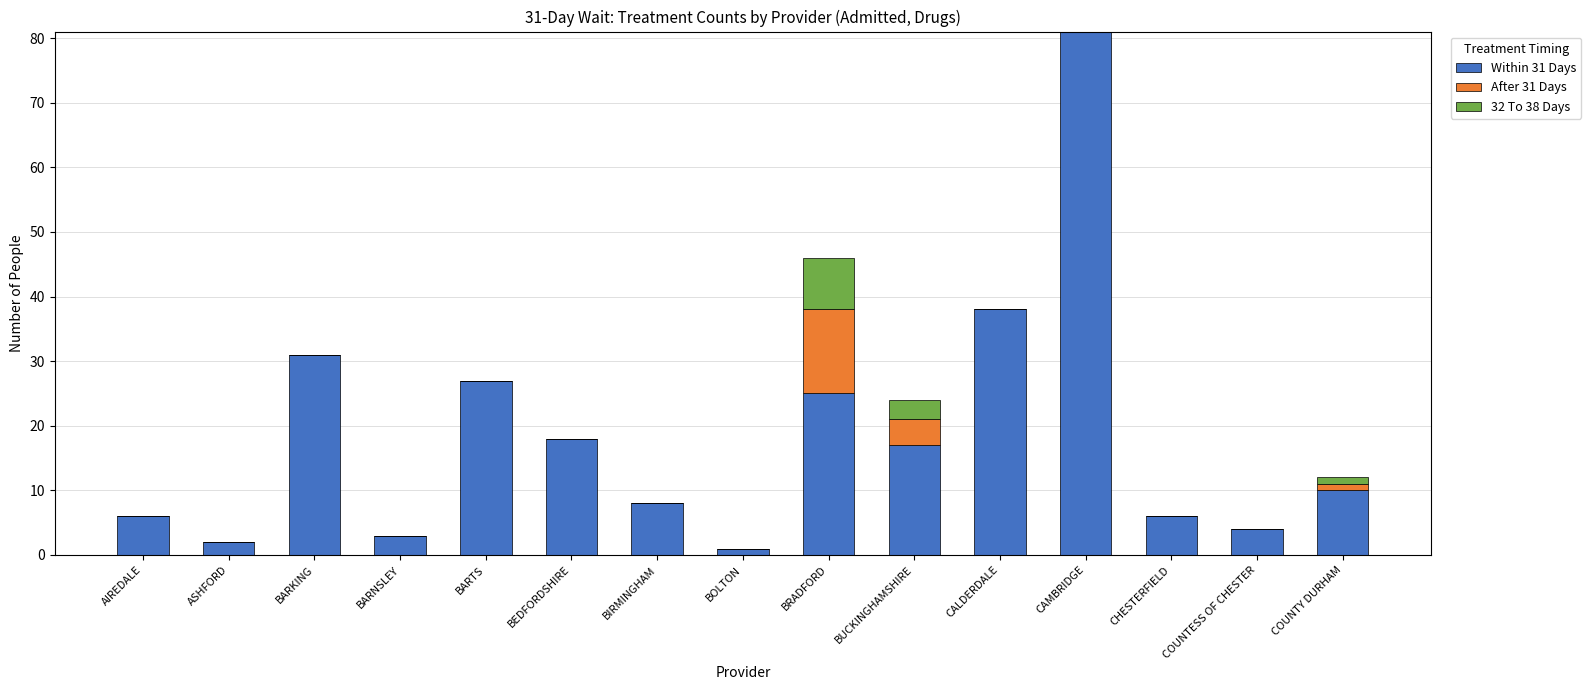

What is the total value across all series at COUNTESS OF CHESTER?

4